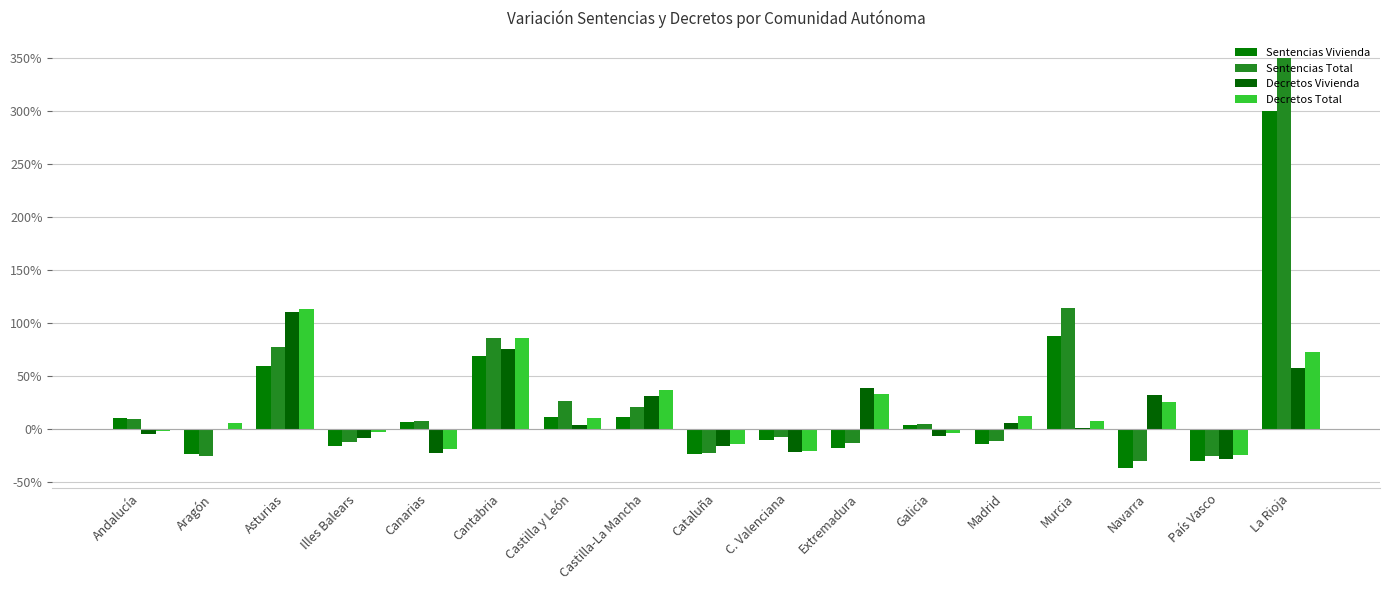

Which series changed the most between Castilla-La Mancha and Murcia?

Sentencias Total